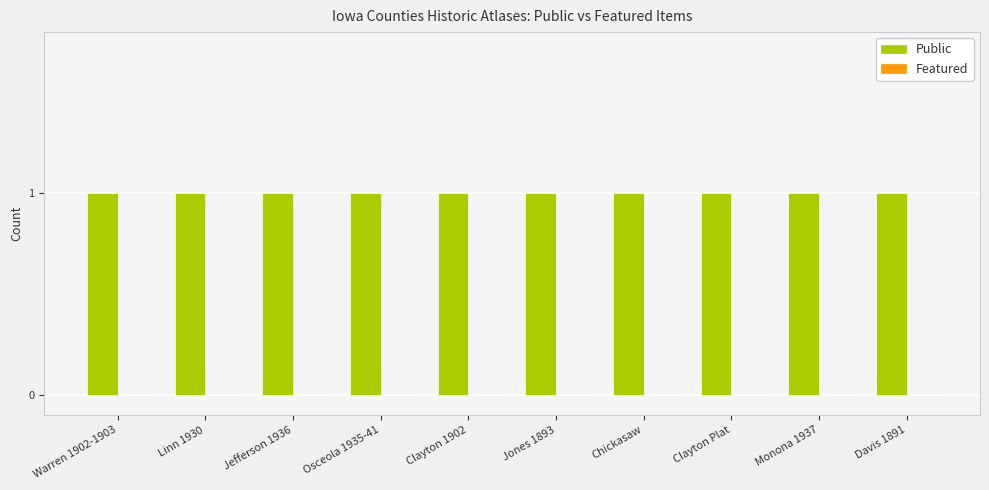

What position from the right is Linn 1930?

9